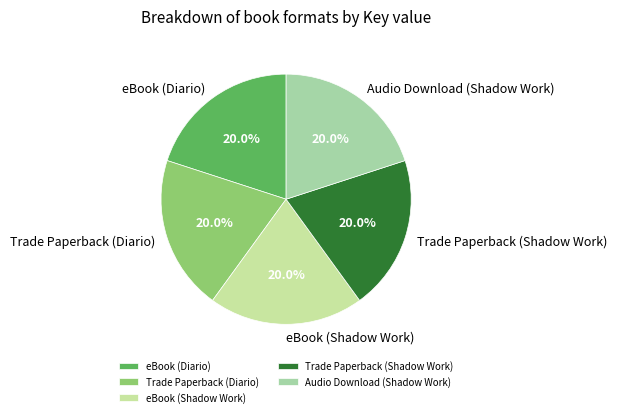

What is the total percentage of eBook (Shadow Work) and Audio Download (Shadow Work)?

40.0%